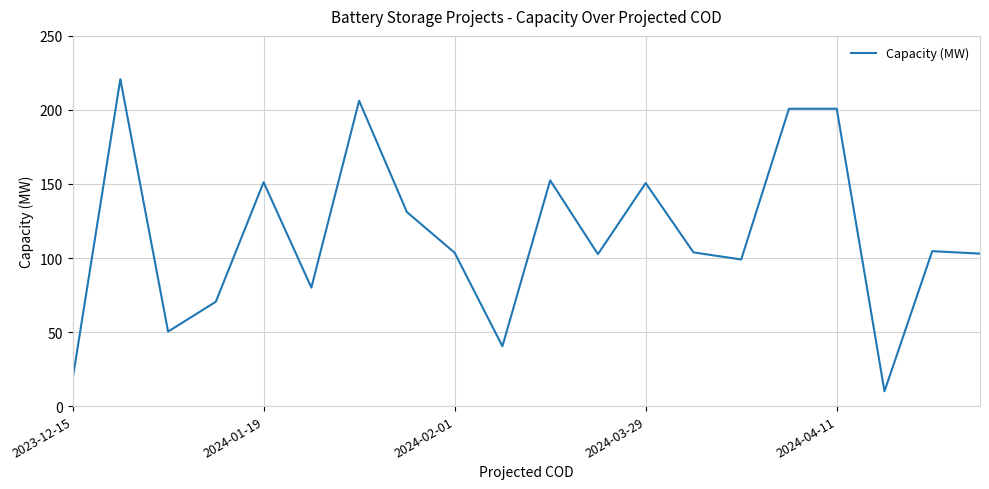

What is the difference between the maximum and minimum values?

210.8